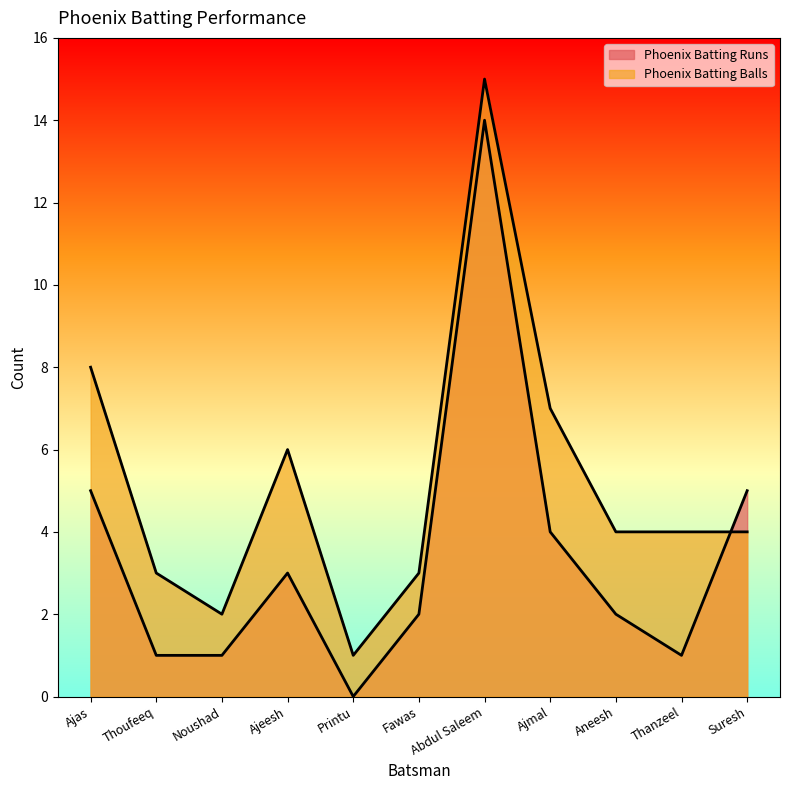

At Thanzeel, list the series in order from largest to smallest.

Phoenix Batting Balls, Phoenix Batting Runs